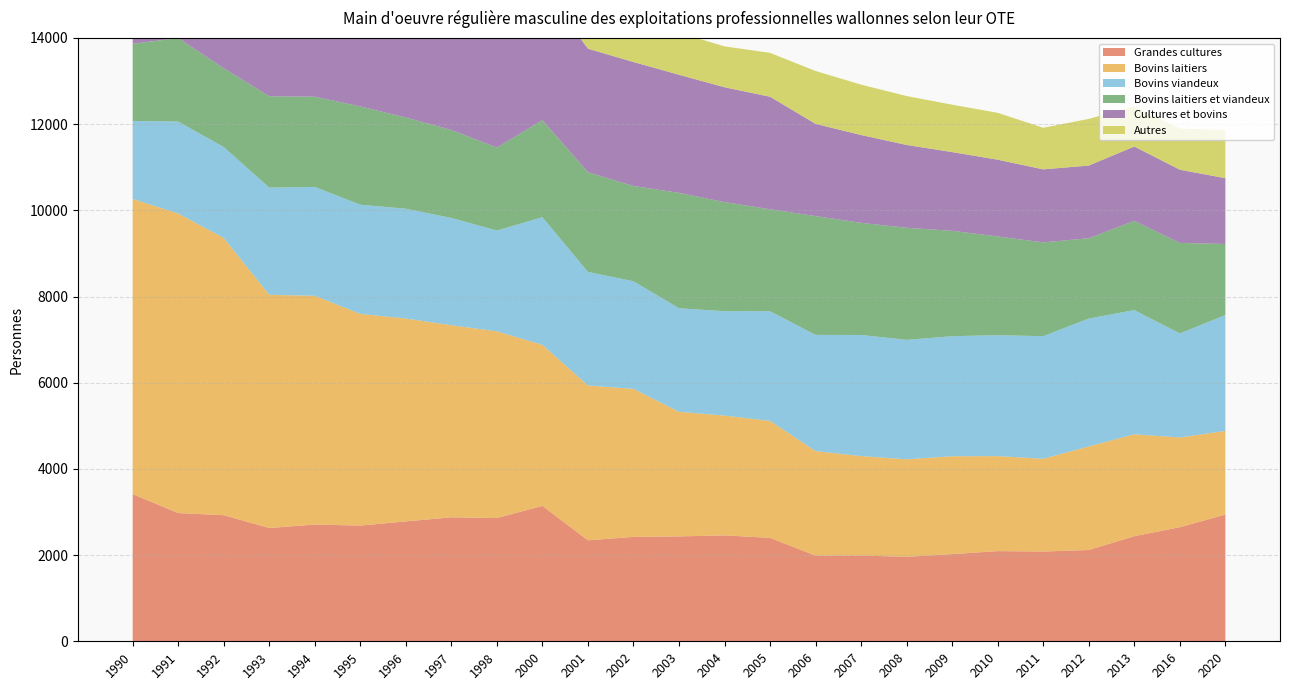

Reading right to left, transcribe all the data shown in this chart.

Grandes cultures: 2940	2647	2439	2118	2083	2092	2023	1960	1990	1988	2400	2458	2434	2423	2343	3142	2860	2877	2782	2685	2709	2629	2926	2975	3416
Bovins laitiers: 1941	2083	2364	2404	2152	2205	2270	2263	2307	2425	2714	2779	2891	3434	3593	3736	4333	4457	4708	4912	5309	5411	6433	6952	6848
Bovins viandeux: 2689	2414	2882	2967	2846	2806	2787	2772	2811	2697	2545	2423	2403	2498	2635	2963	2339	2490	2548	2534	2525	2488	2111	2133	1811
Bovins laitiers et viandeux: 1649	2100	2071	1864	2175	2291	2445	2600	2602	2757	2366	2531	2678	2210	2313	2252	1924	2041	2116	2280	2094	2120	1826	1937	1790
Cultures et bovins: 1527	1699	1725	1686	1695	1781	1827	1922	2038	2139	2611	2665	2740	2877	2867	3103	3133	3144	3225	3301	3460	3609	3819	3941	4692
Autres: 1119	953	936	1083	965	1088	1100	1135	1169	1227	1018	949	975	972	988	1505	1505	1441	1558	1355	1543	1434	1360	1357	1425